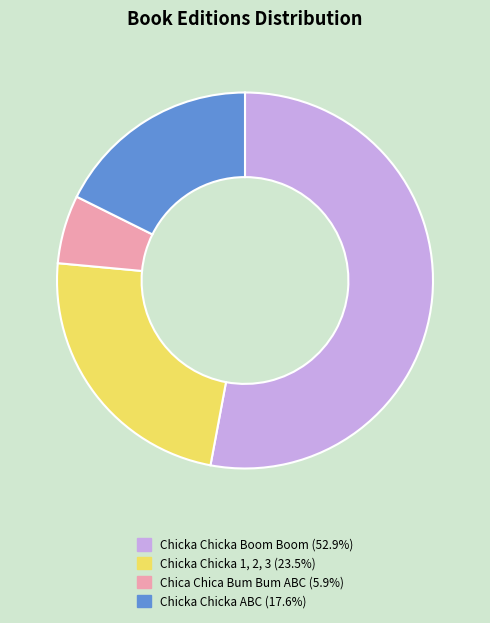

True or false: Chica Chica Bum Bum ABC accounts for 6% of the total.

True